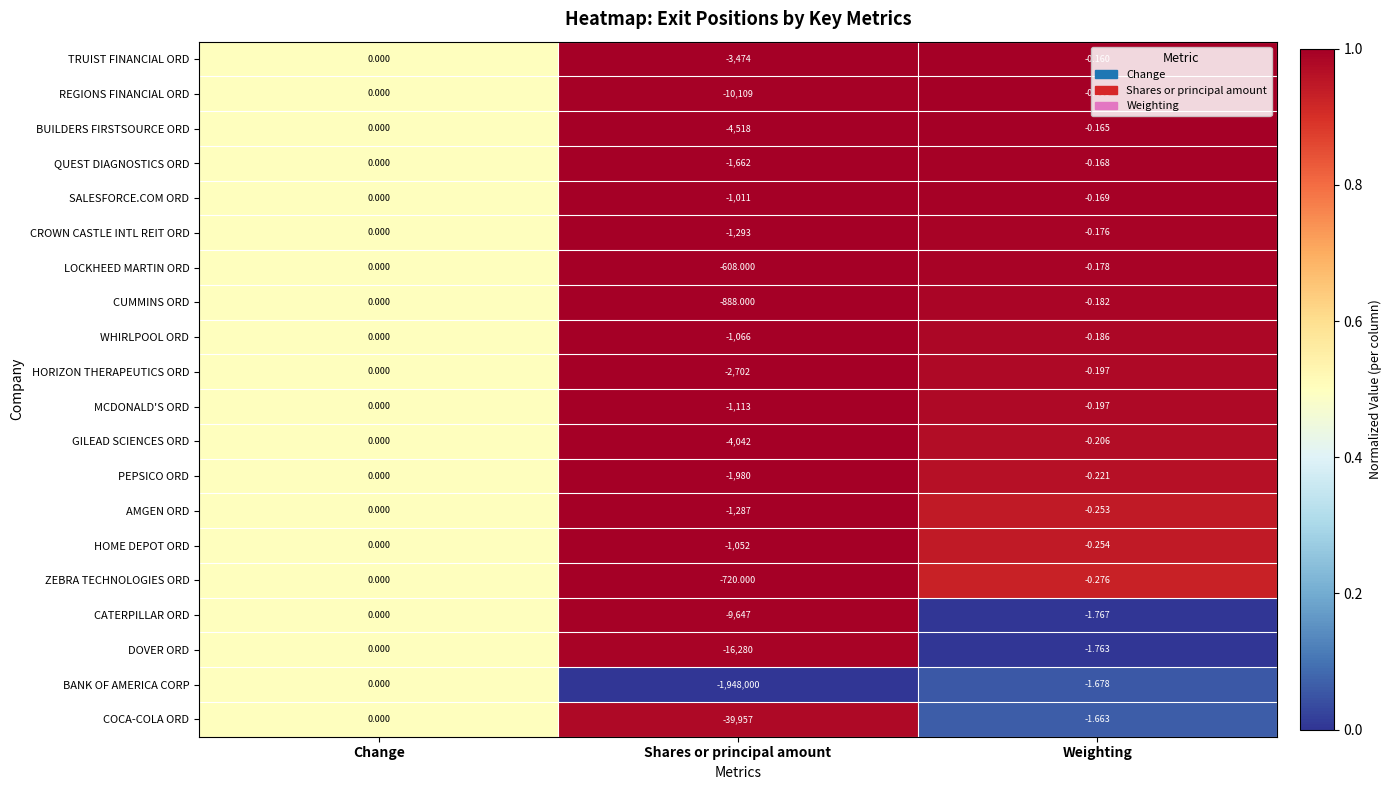

What is the spread (max minus min) of values at Shares or principal amount?

1947392.0